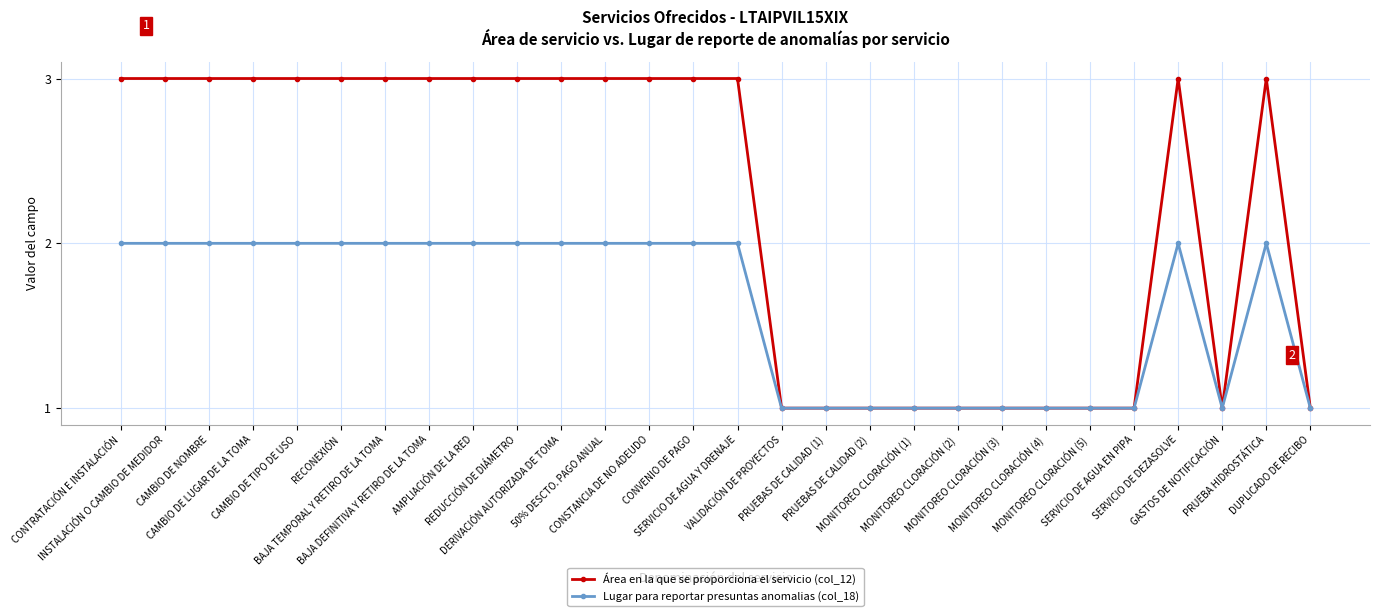

Which series has the largest range (max minus min)?

Área en la que se proporciona el servicio (col_12)